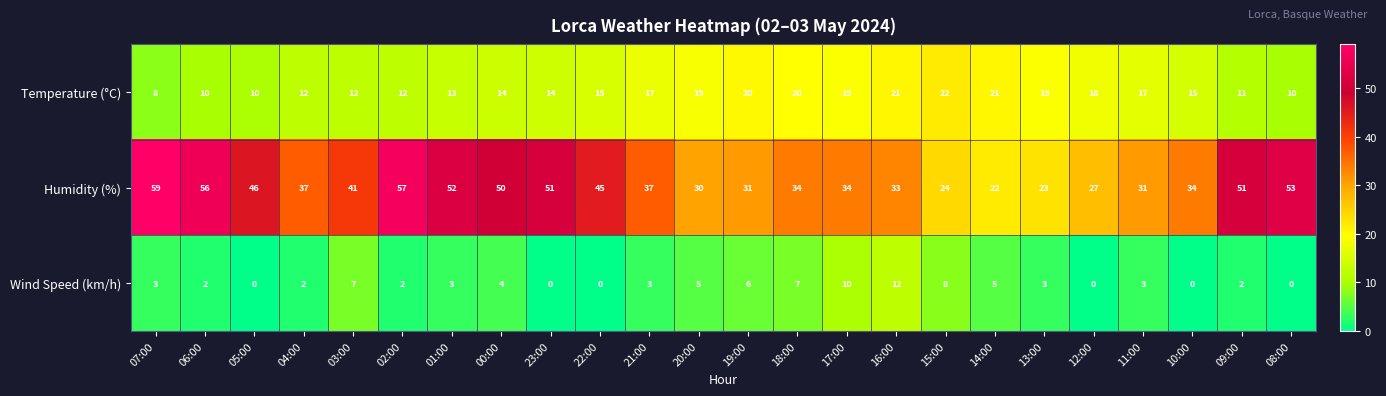

What is the approximate value of Humidity (%) at 13:00, to the nearest 5?

25